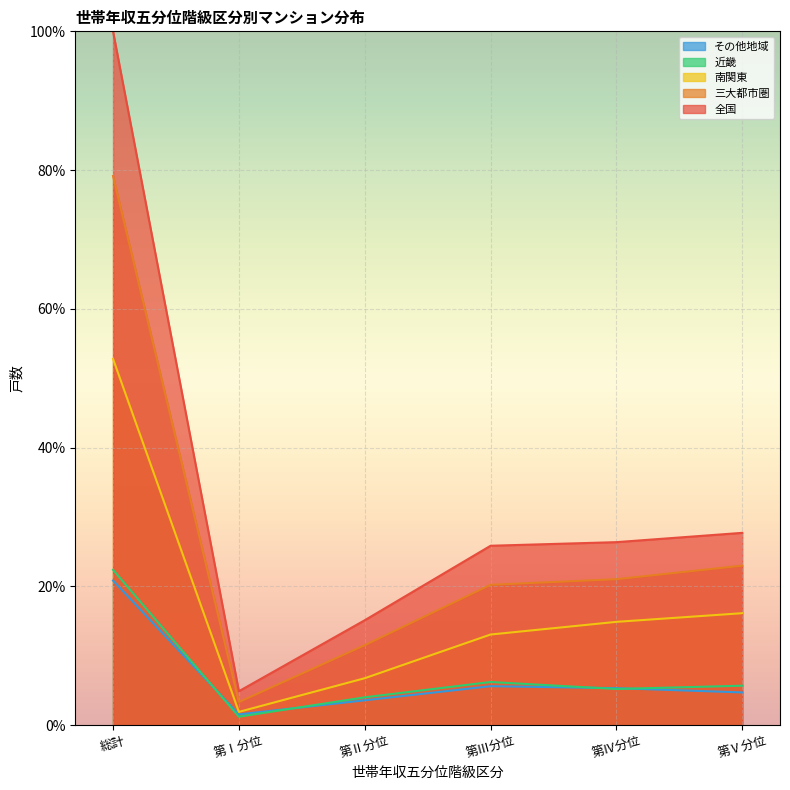

Reading left to right, list all the values displayed in this chart.

全国: 総計=100.0	第Ⅰ分位=4.9	第Ⅱ分位=15.1	第Ⅲ分位=25.9	第Ⅳ分位=26.4	第Ⅴ分位=27.7
三大都市圏: 総計=79.2	第Ⅰ分位=3.3	第Ⅱ分位=11.5	第Ⅲ分位=20.2	第Ⅳ分位=21.0	第Ⅴ分位=23.0
南関東: 総計=52.8	第Ⅰ分位=1.9	第Ⅱ分位=6.8	第Ⅲ分位=13.1	第Ⅳ分位=14.9	第Ⅴ分位=16.1
近畿: 総計=22.4	第Ⅰ分位=1.2	第Ⅱ分位=4.0	第Ⅲ分位=6.2	第Ⅳ分位=5.2	第Ⅴ分位=5.7
その他地域: 総計=20.8	第Ⅰ分位=1.6	第Ⅱ分位=3.6	第Ⅲ分位=5.6	第Ⅳ分位=5.3	第Ⅴ分位=4.7